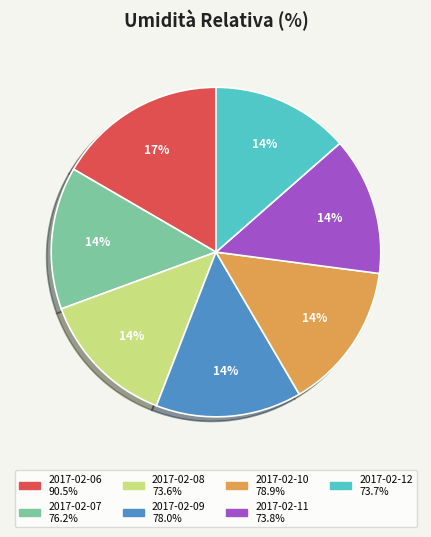

Between 2017-02-06 and 2017-02-09, which is larger?

2017-02-06